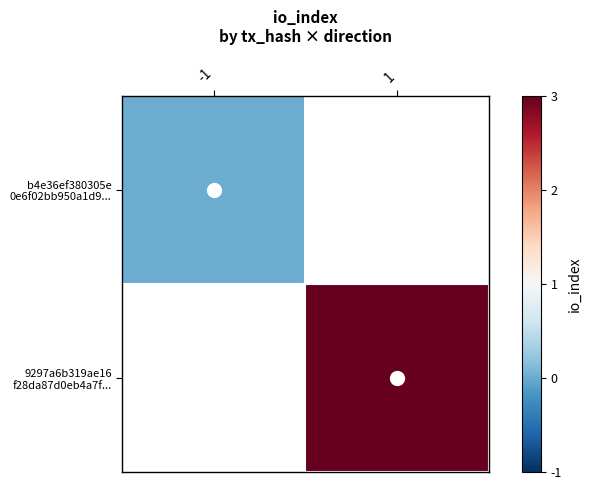

List the labels in order of b4e36ef380305e 0e6f02bb950a1d9... value, smallest first.

-1, 1